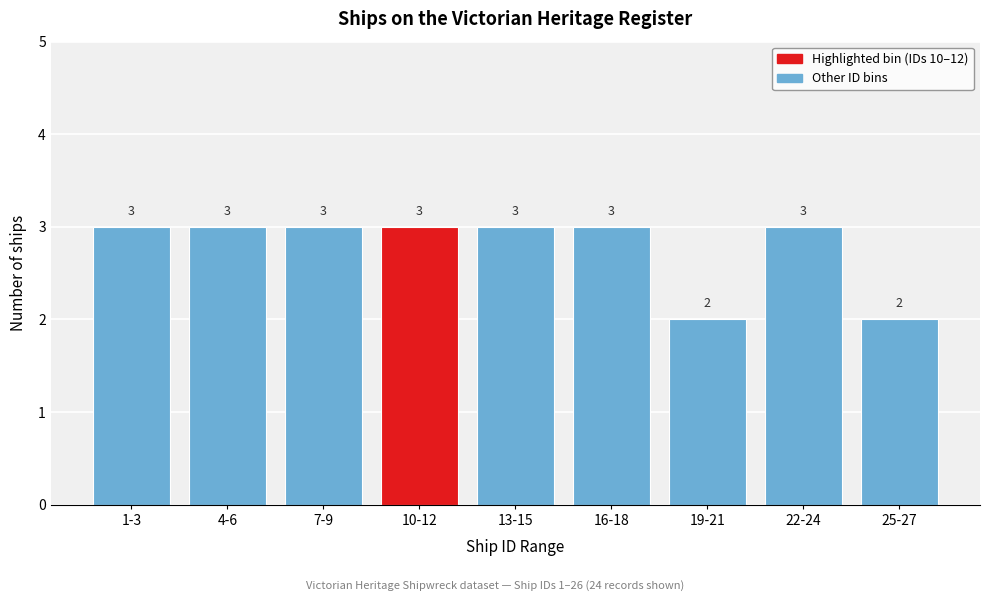

Reading left to right, list all the values displayed in this chart.

1-3=3	4-6=3	7-9=3	10-12=3	13-15=3	16-18=3	19-21=2	22-24=3	25-27=2